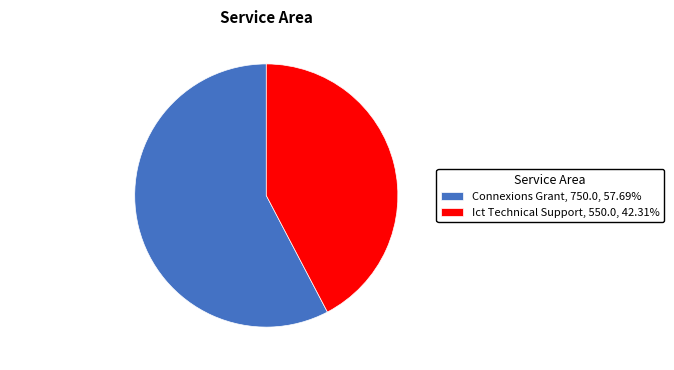

How many slices are in this pie chart?

2